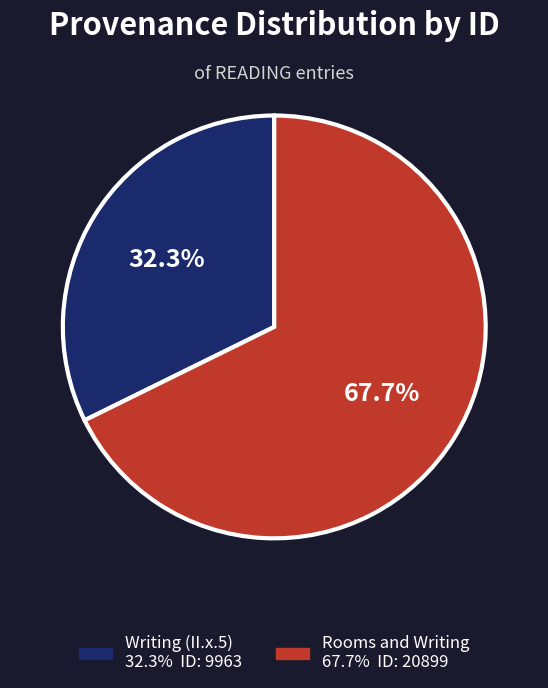

Which slice is the largest?

Rooms and Writing